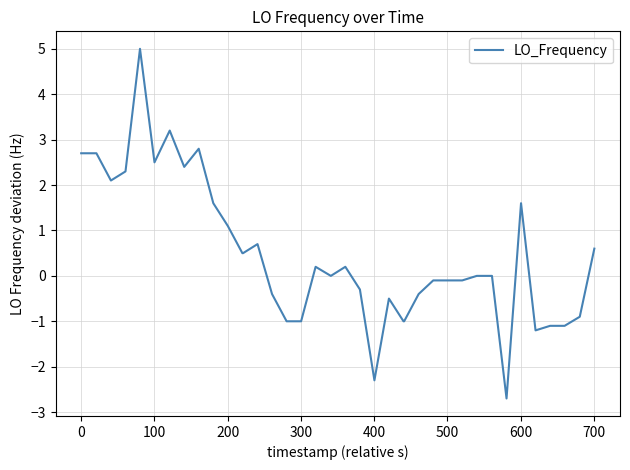

What is the minimum value shown in the chart?

-2.7